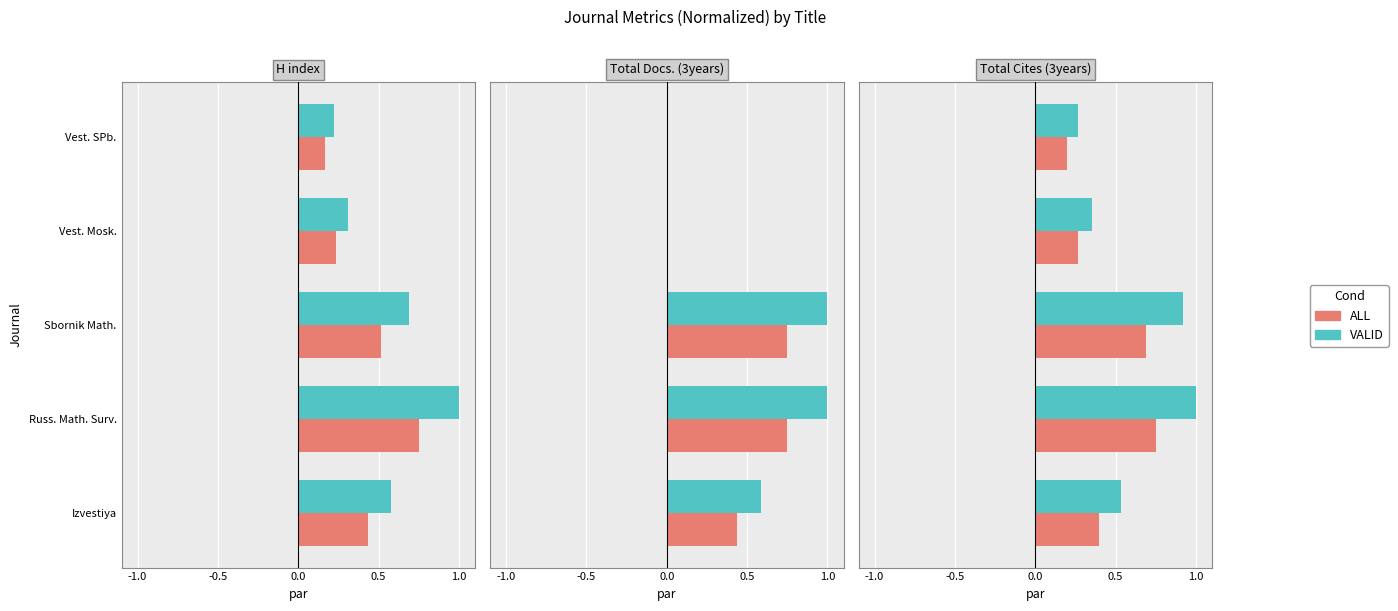

List the series in order of their peak value, lowest first.

ALL, VALID